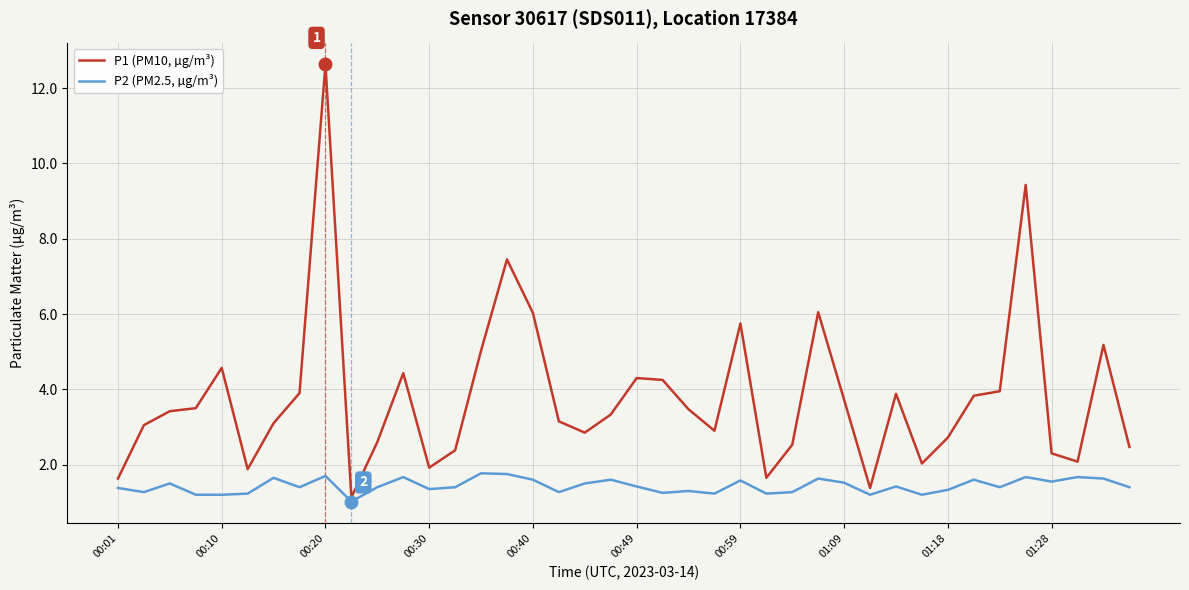

Rank the series by their average value, from highest to lowest.

P1 (PM10, µg/m³), P2 (PM2.5, µg/m³)